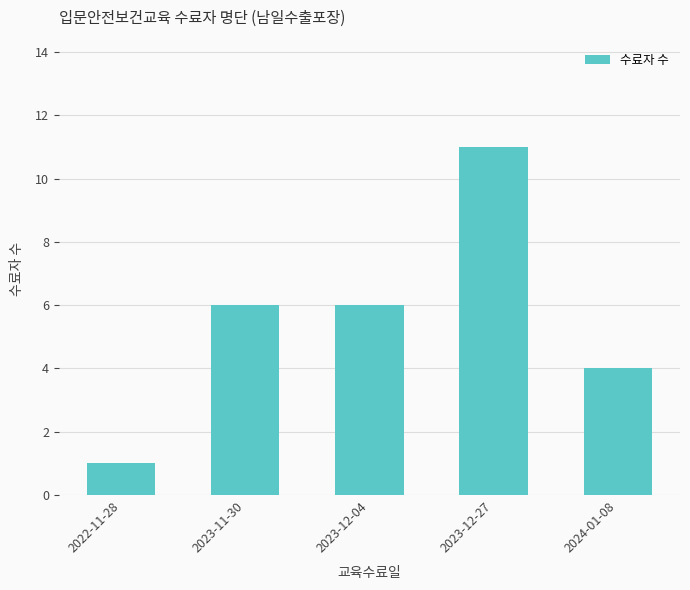

Between 2023-12-04 and 2022-11-28, which is larger?

2023-12-04